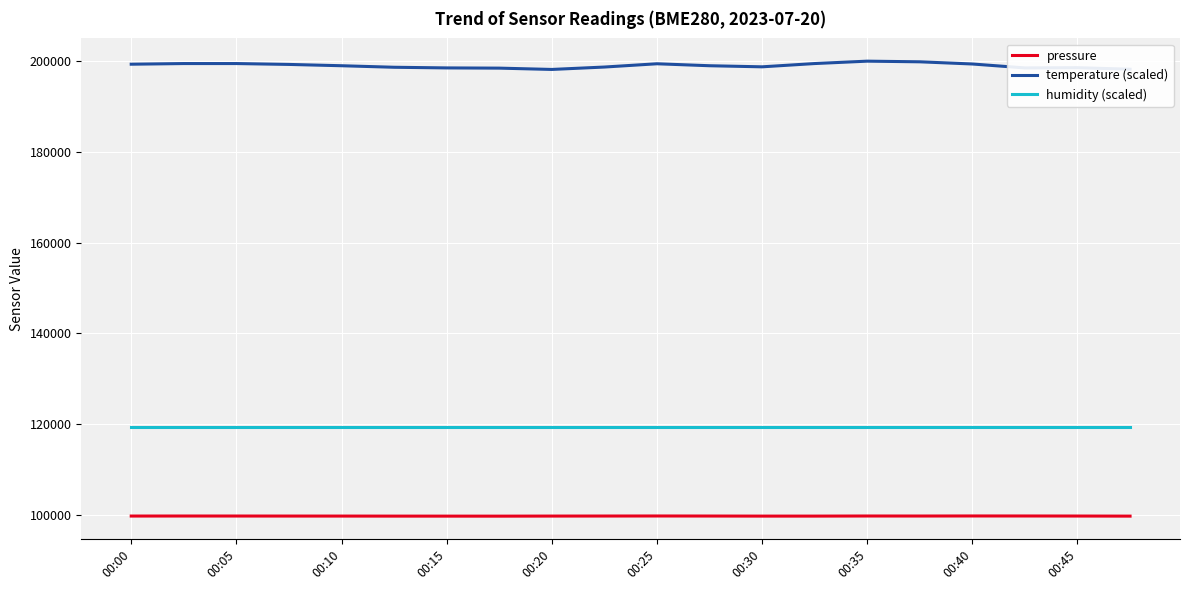

Which series has the largest total across all categories?

temperature (scaled)